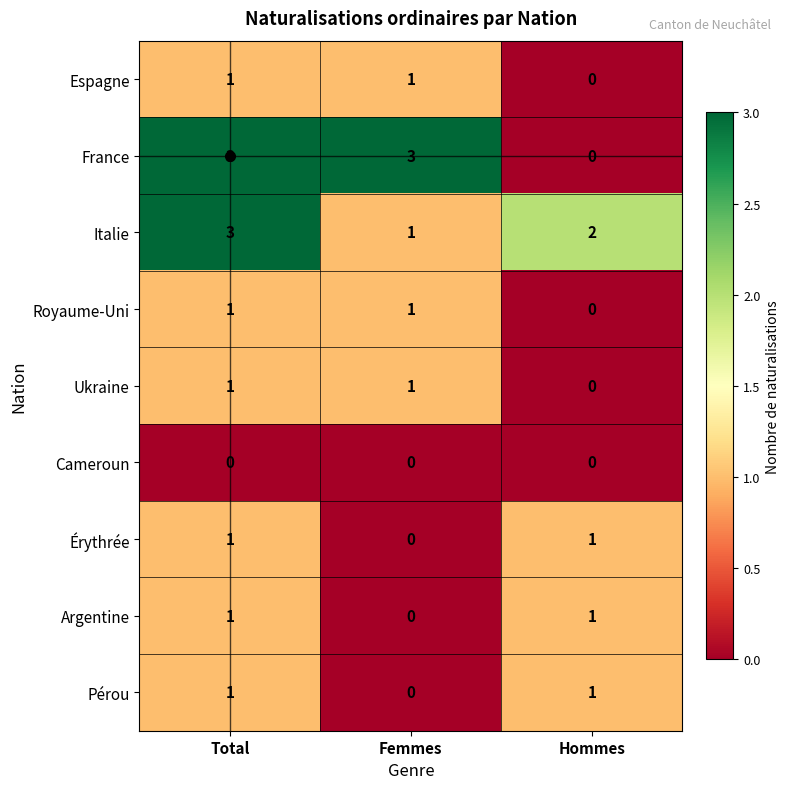

Which series has the widest spread of values?

France